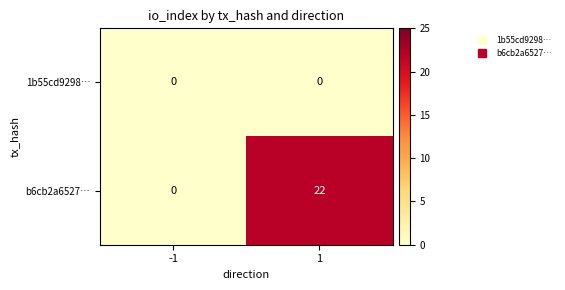

What is the highest value of the b6cb2a6527… series?

22